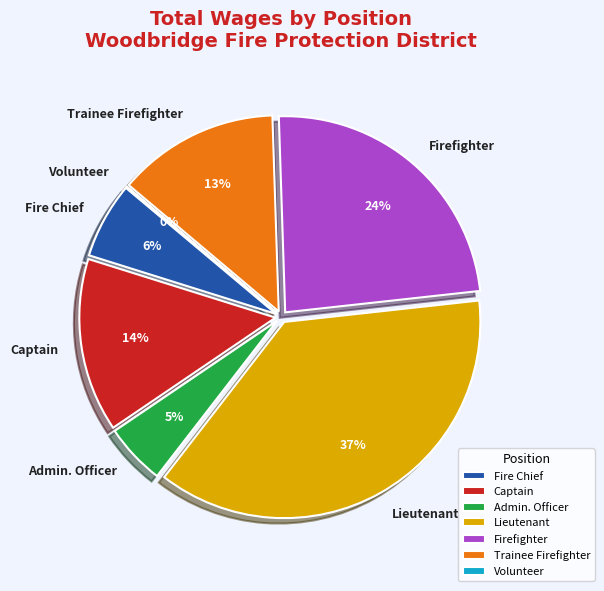

What is the largest slice in the pie chart?

Lieutenant